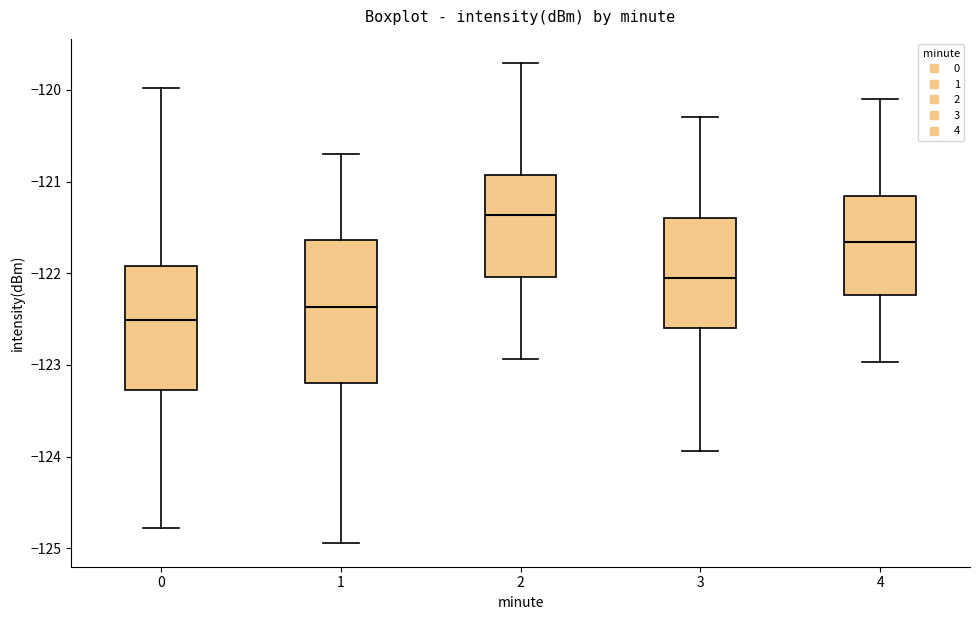

Reading left to right, read every box against the y-axis: the position of its median line, the range the box covers, and the ends of its whiskers. The values are not printed on the chart, so give them approximately, as read against the axis.

0: median -122.5, box -123.3 to -121.9, whiskers -124.8 to -120.0
1: median -122.4, box -123.2 to -121.6, whiskers -124.9 to -120.7
2: median -121.4, box -122.0 to -120.9, whiskers -122.9 to -119.7
3: median -122.1, box -122.6 to -121.4, whiskers -123.9 to -120.3
4: median -121.7, box -122.2 to -121.2, whiskers -123.0 to -120.1